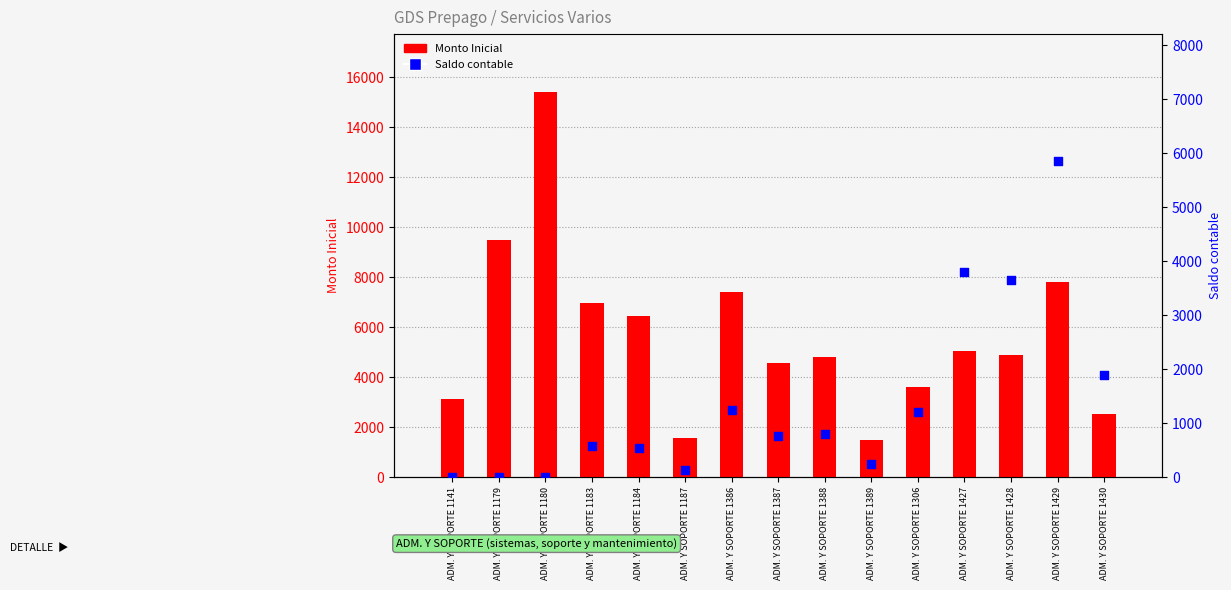

At which category is the sum across all series the highest?

ADM. Y SOPORTE 1180